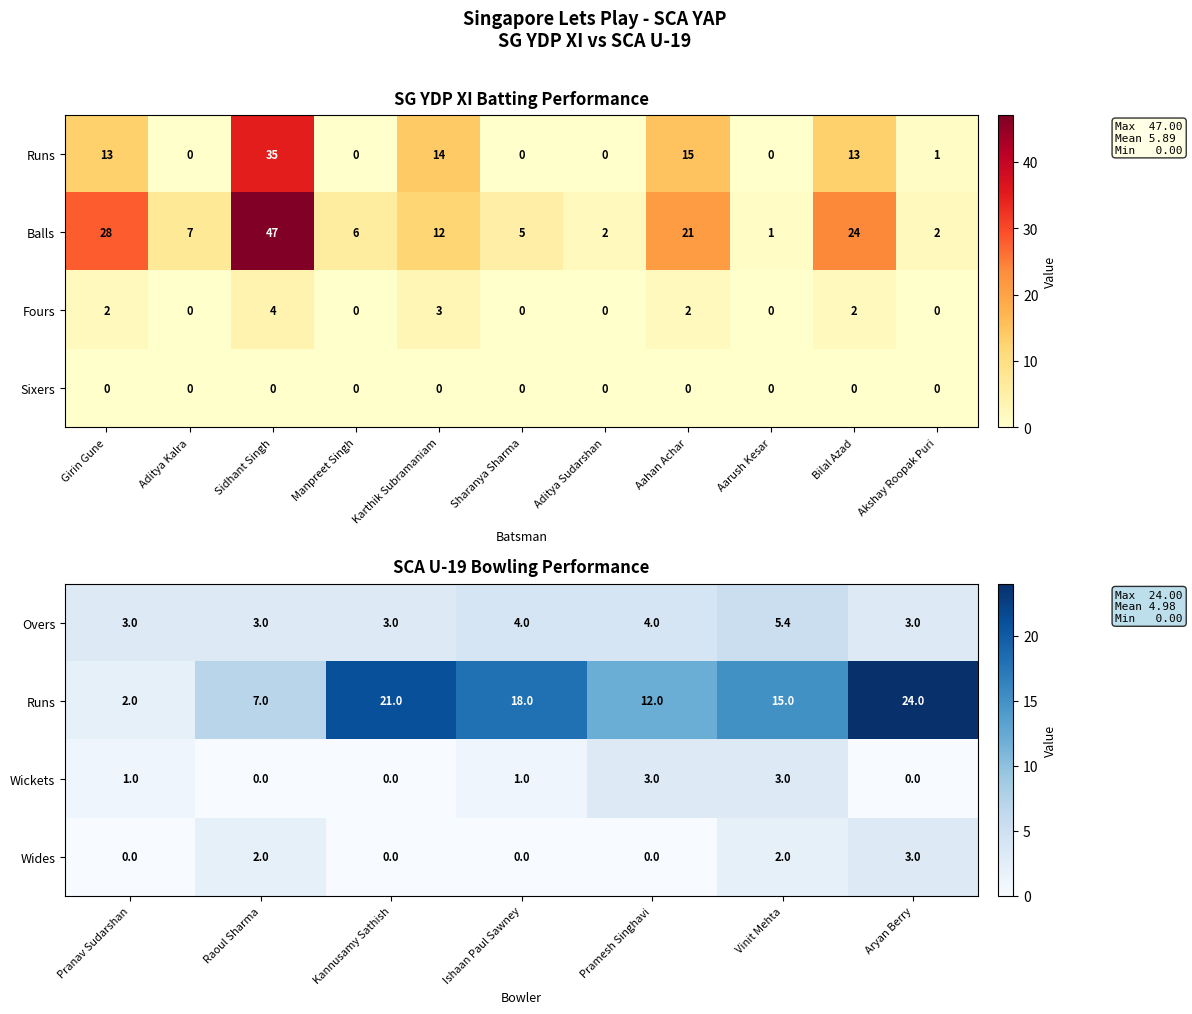

How many distinct data groups are displayed?

4